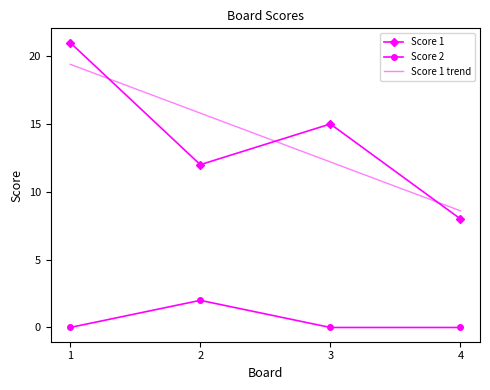

Which series has the widest spread of values?

Score 1